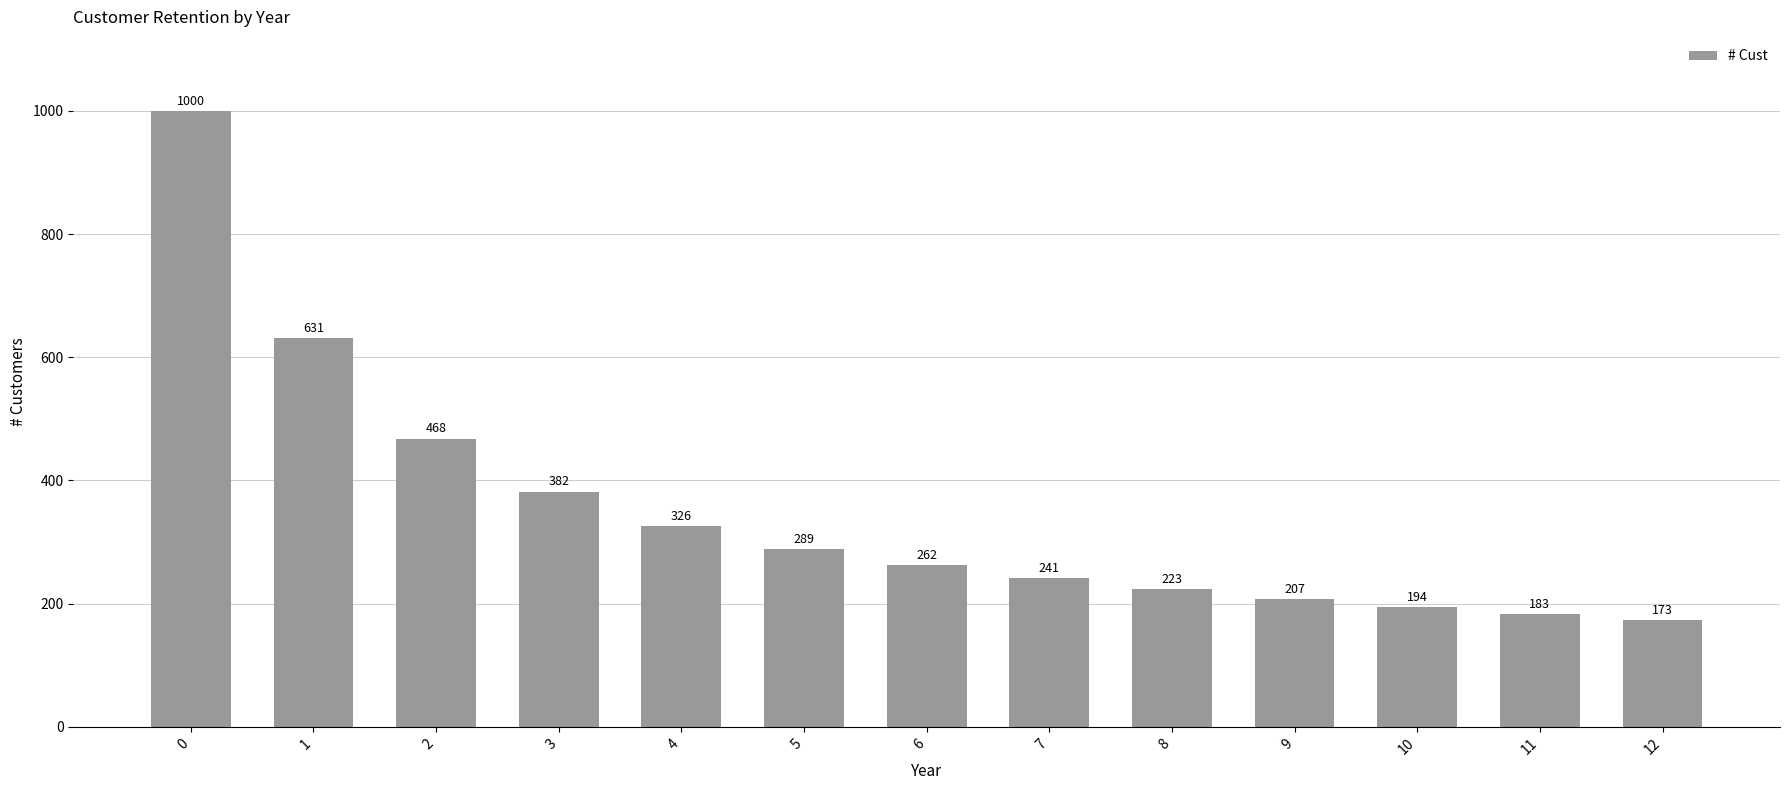

Reading left to right, what are all the values shown in this chart?

0=1000	1=631	2=468	3=382	4=326	5=289	6=262	7=241	8=223	9=207	10=194	11=183	12=173